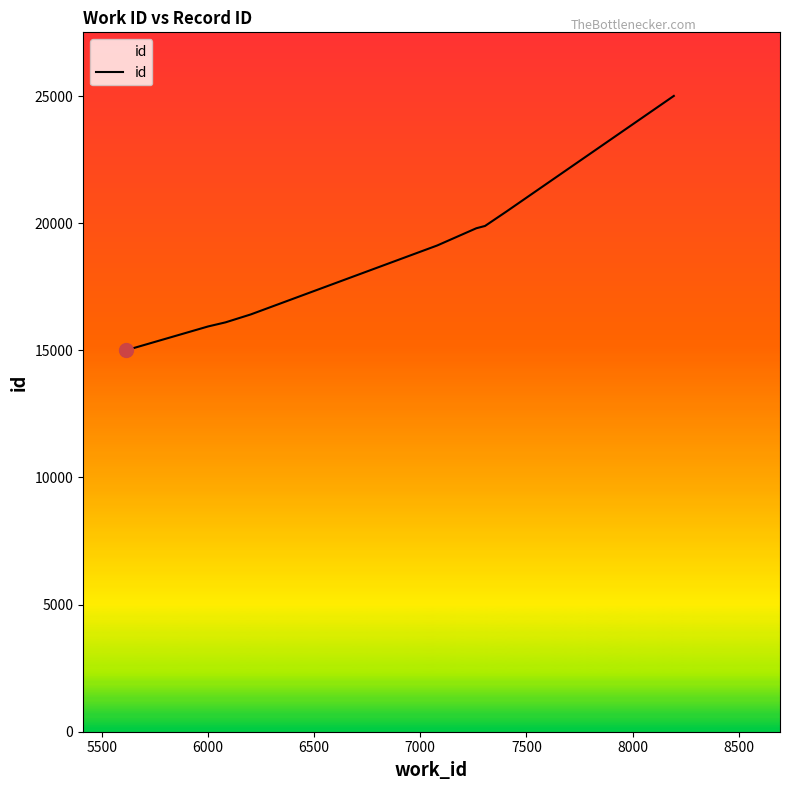

What is the greatest value displayed?

25007